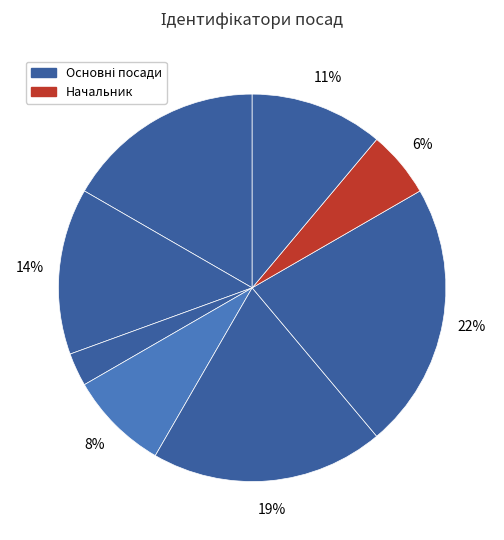

To the nearest percent, what is the average slice percentage?

12%